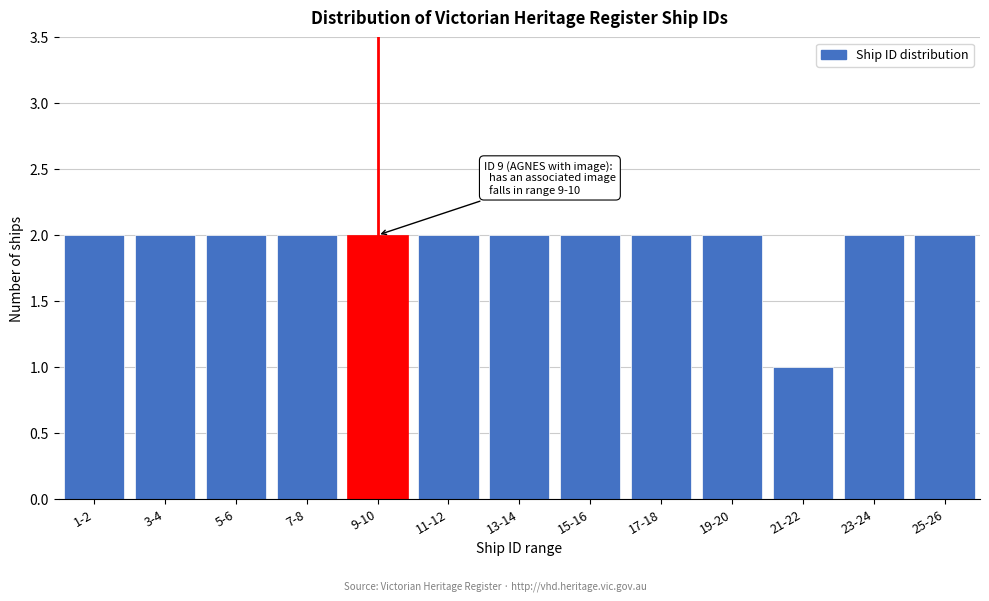

Reading left to right, extract all data points from this chart.

2	2	2	2	2	2	2	2	2	2	1	2	2